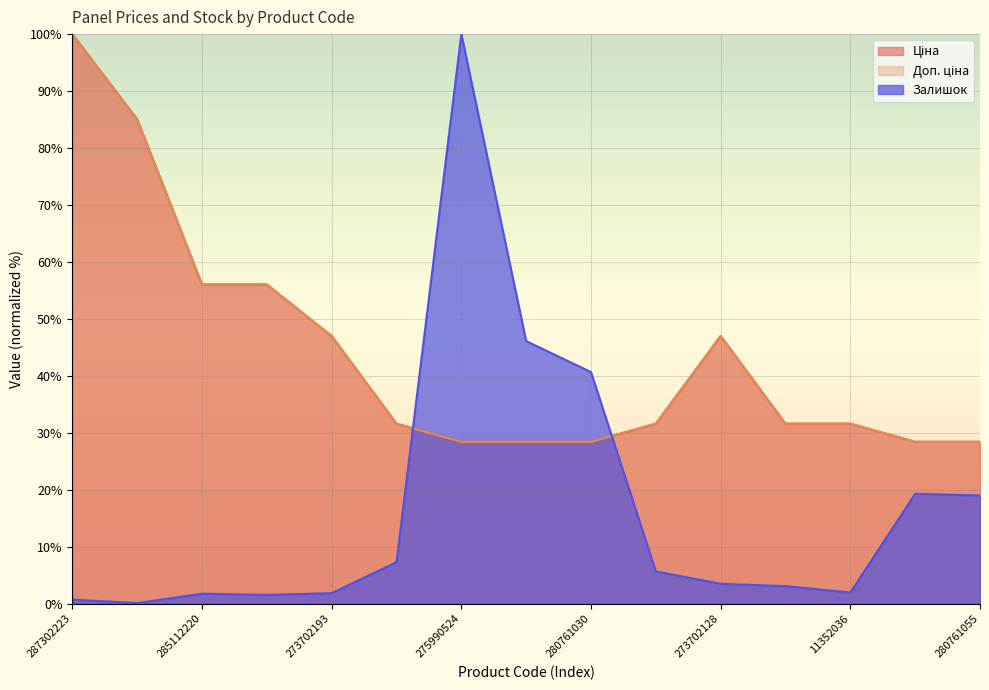

Does the chart display data point markers on the line(s)?

No